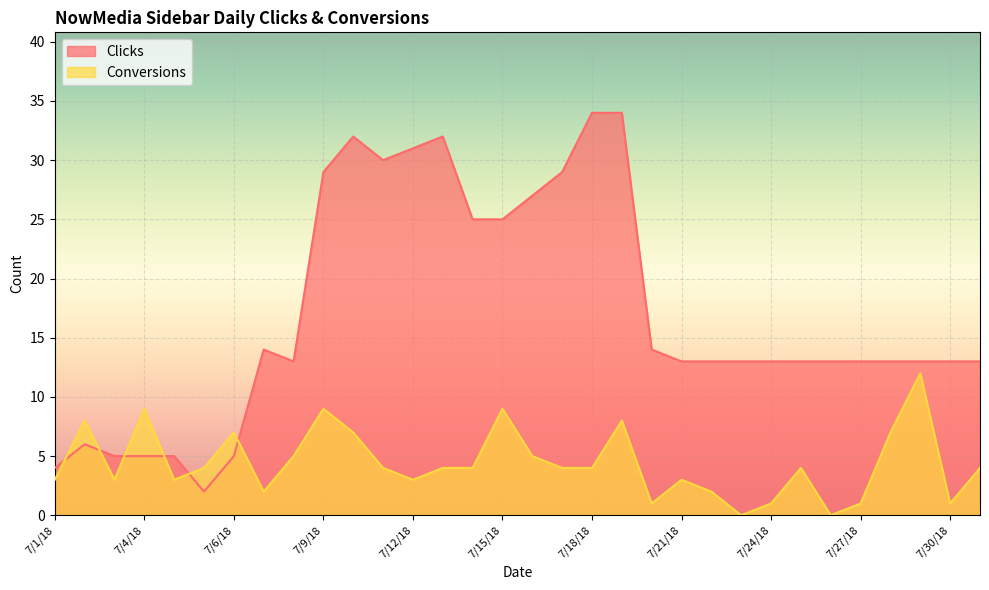

What is the highest value of the Clicks series?

34